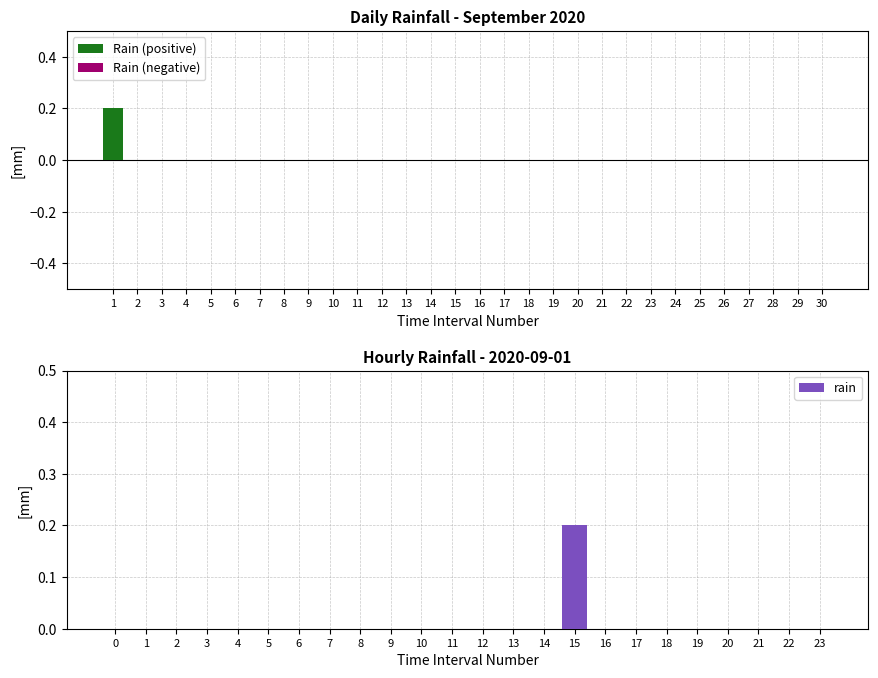

The chart shows a value of 0.0 at 5. True or false?

True